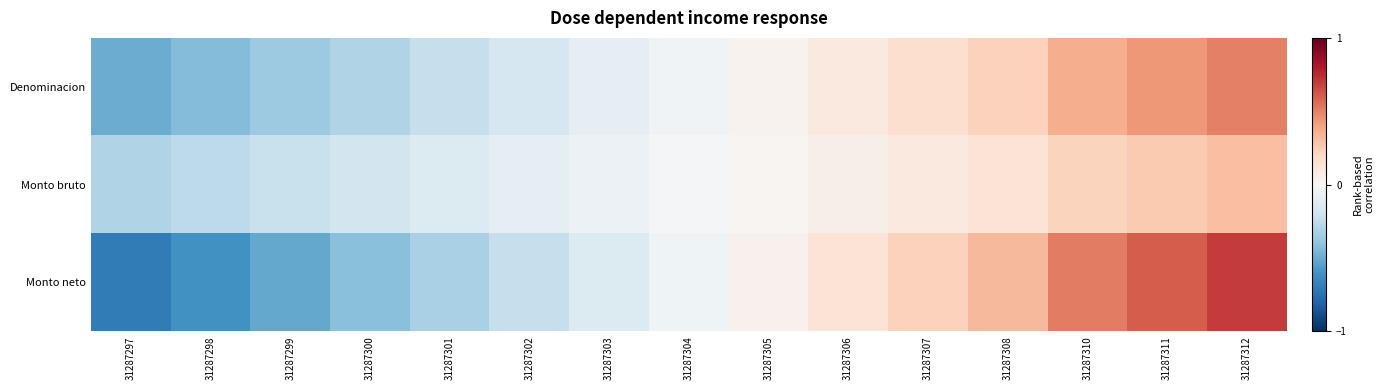

Rank the series by their maximum value, from lowest to highest.

Monto bruto, Denominacion, Monto neto